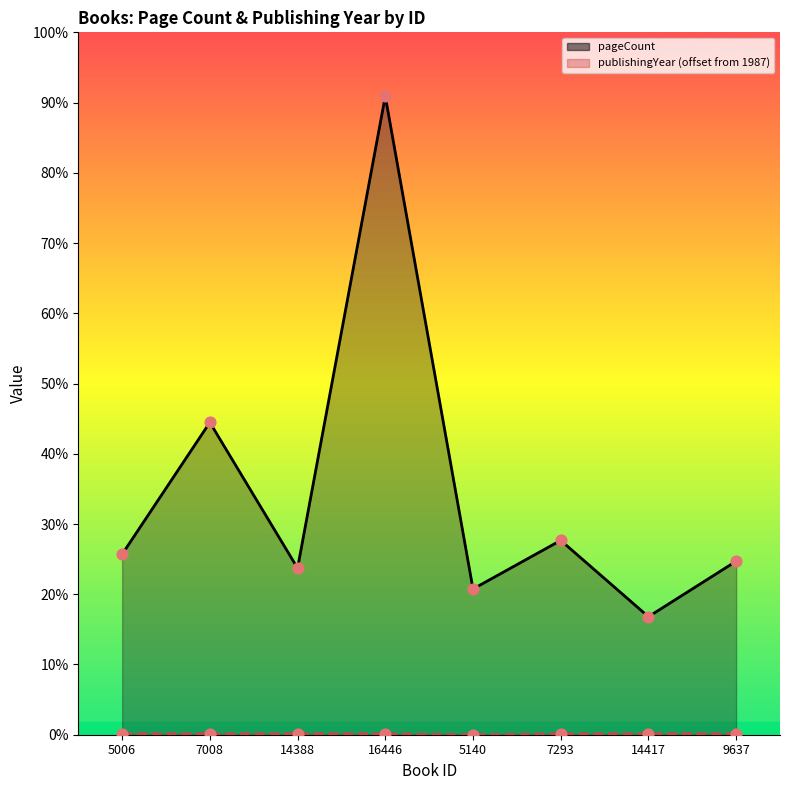

At how many categories does at least one series exceed 312?

2